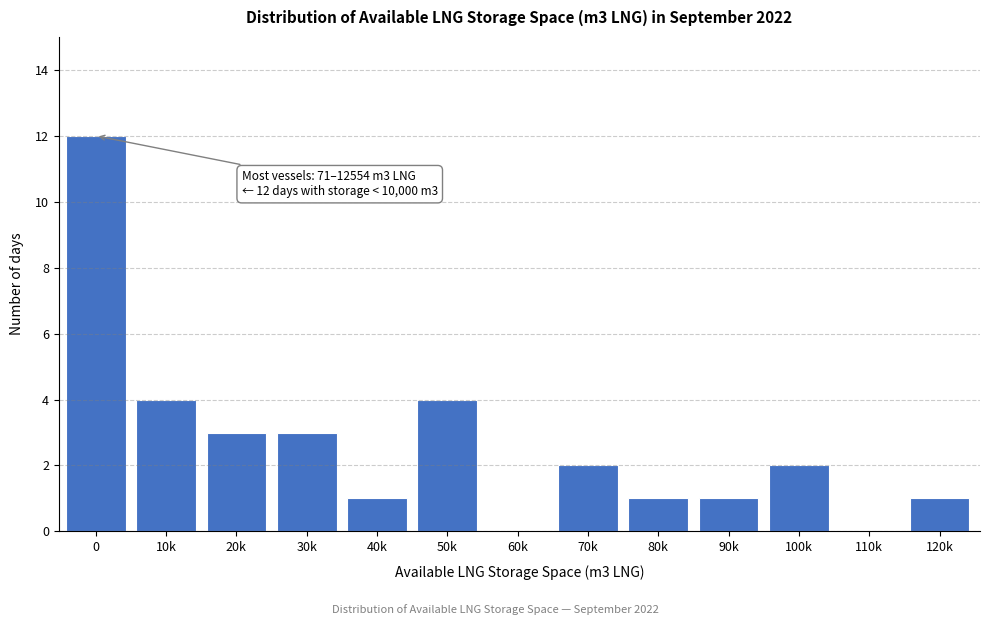

Reading left to right, transcribe all the data shown in this chart.

0=12	10k=4	20k=3	30k=3	40k=1	50k=4	60k=0	70k=2	80k=1	90k=1	100k=2	110k=0	120k=1